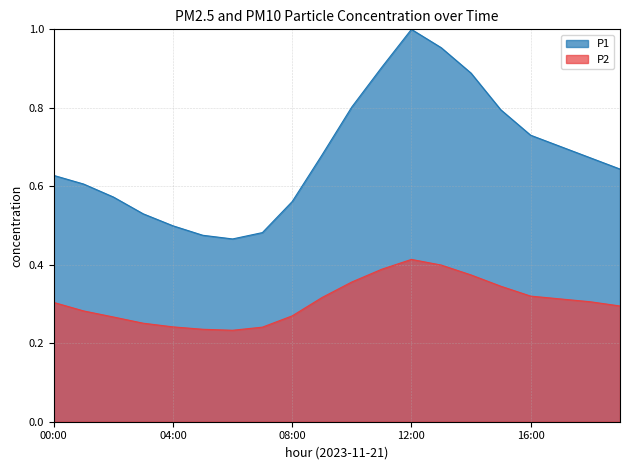

At which label does P2 reach its minimum?

06:00